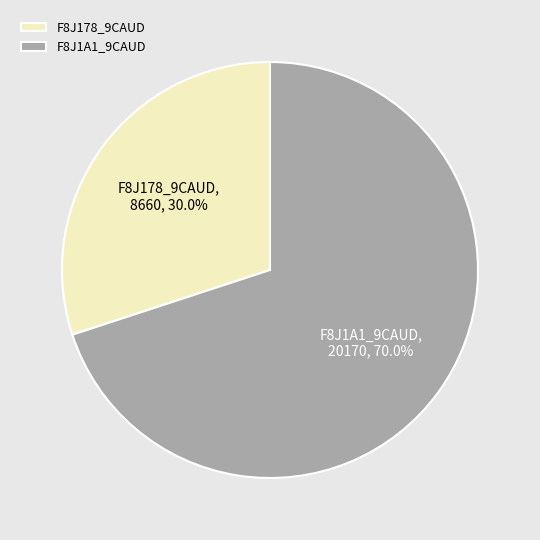

What percentage do F8J178_9CAUD and F8J1A1_9CAUD together represent?

100.0%